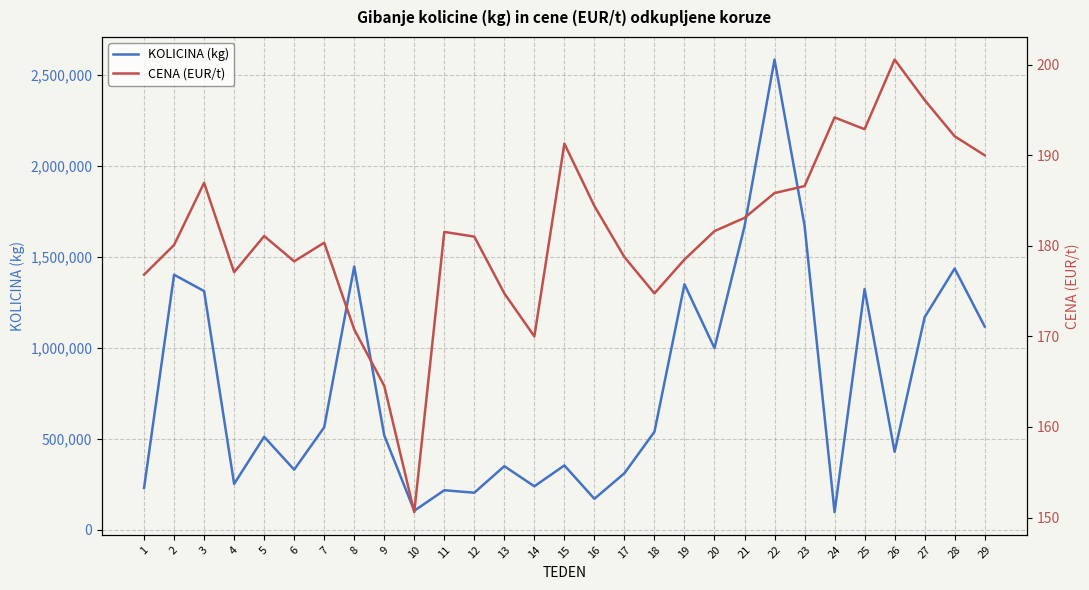

What is the difference between the second highest and minimum values in the KOLICINA (kg) series?

1575162